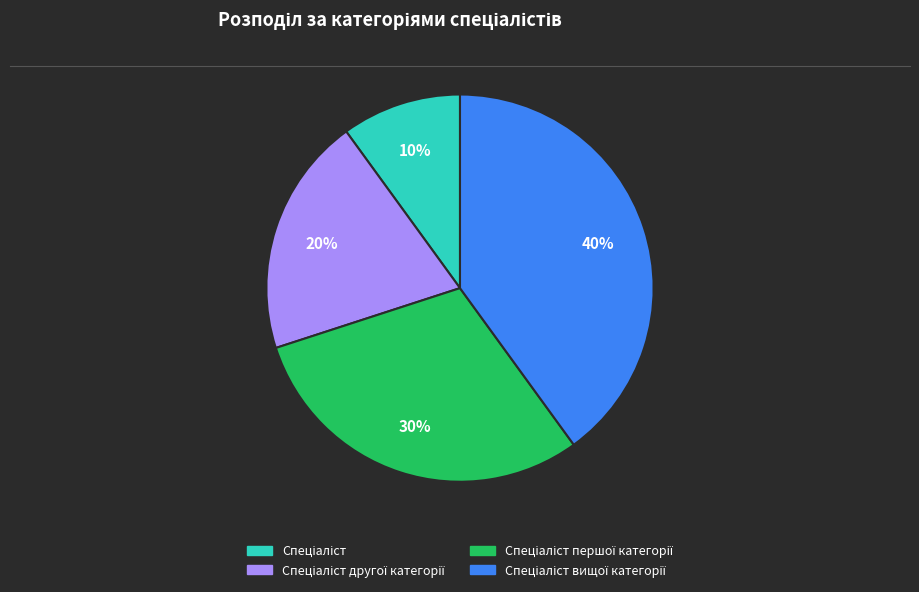

To the nearest percent, what is the average slice percentage?

25%